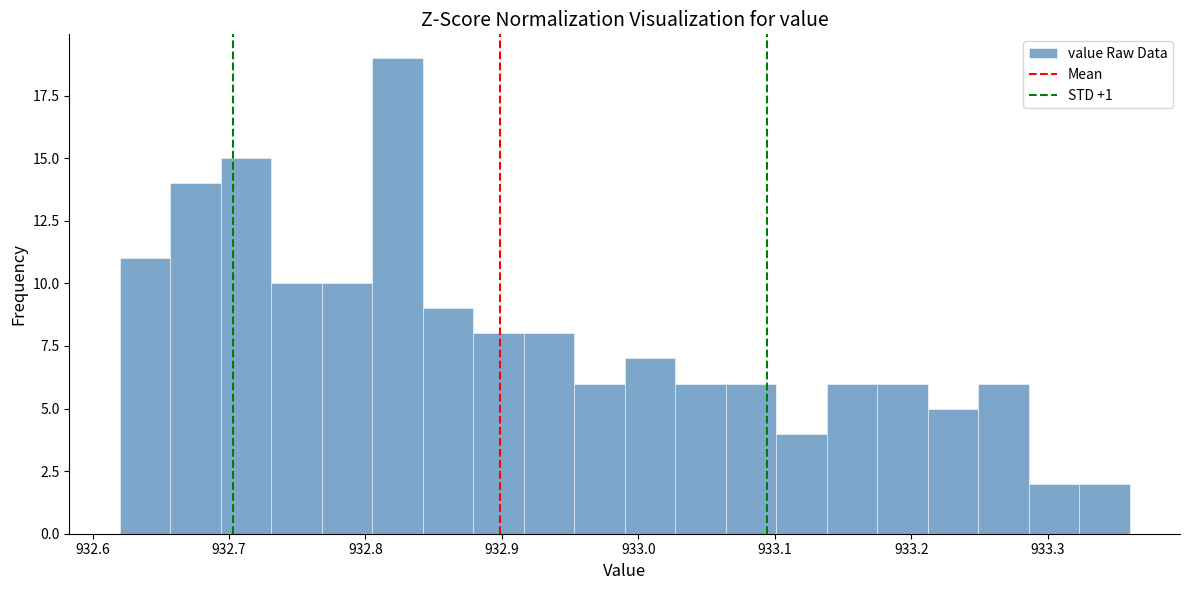

Around what value on the x-axis is the tallest bar? Give the approximate position of its centre, as read against the axis.

932.82